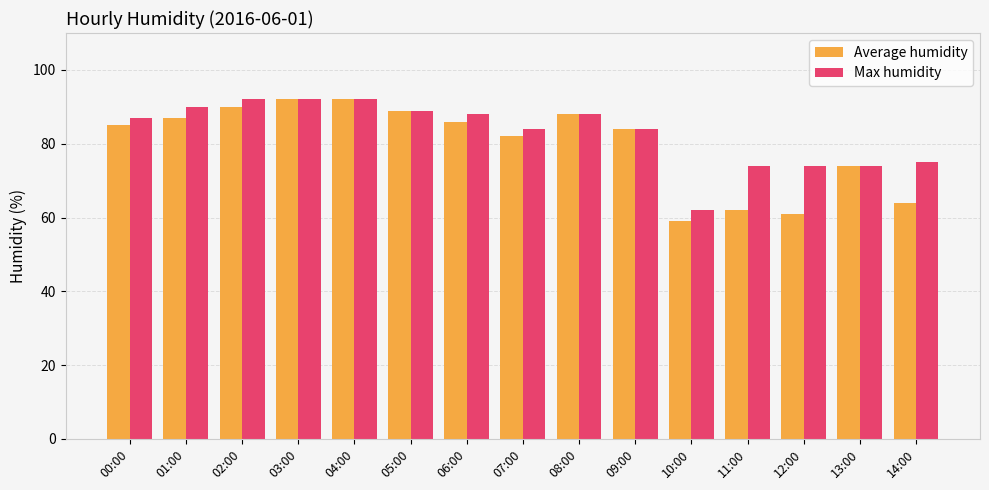

Reading left to right, list all the values displayed in this chart.

Average humidity: 00:00=85	01:00=87	02:00=90	03:00=92	04:00=92	05:00=89	06:00=86	07:00=82	08:00=88	09:00=84	10:00=59	11:00=62	12:00=61	13:00=74	14:00=64
Max humidity: 00:00=87	01:00=90	02:00=92	03:00=92	04:00=92	05:00=89	06:00=88	07:00=84	08:00=88	09:00=84	10:00=62	11:00=74	12:00=74	13:00=74	14:00=75